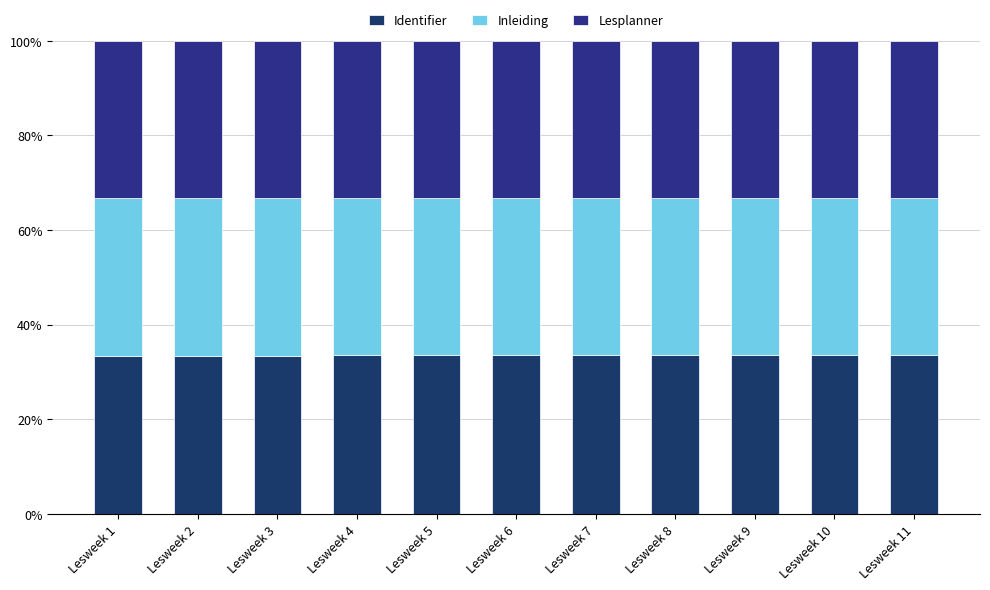

How many bars are there in total?

11